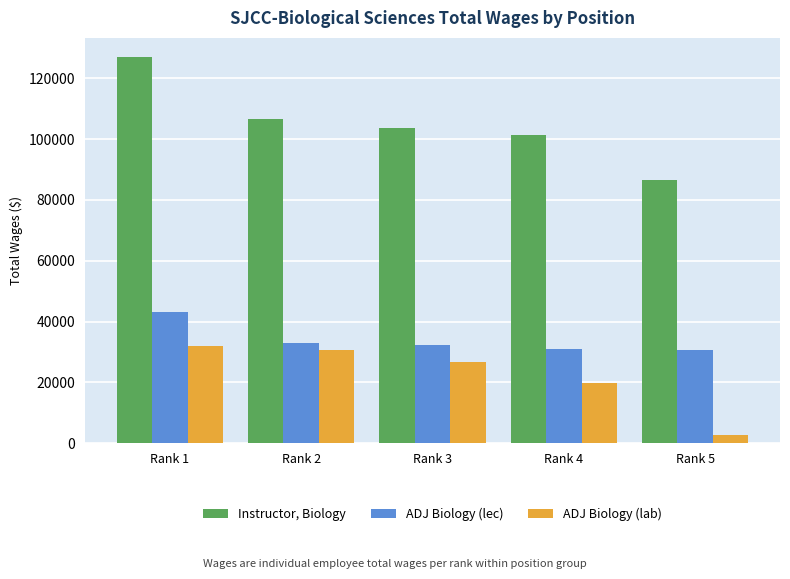

What value does the Instructor, Biology series have at Rank 5, to the nearest 10?

86560